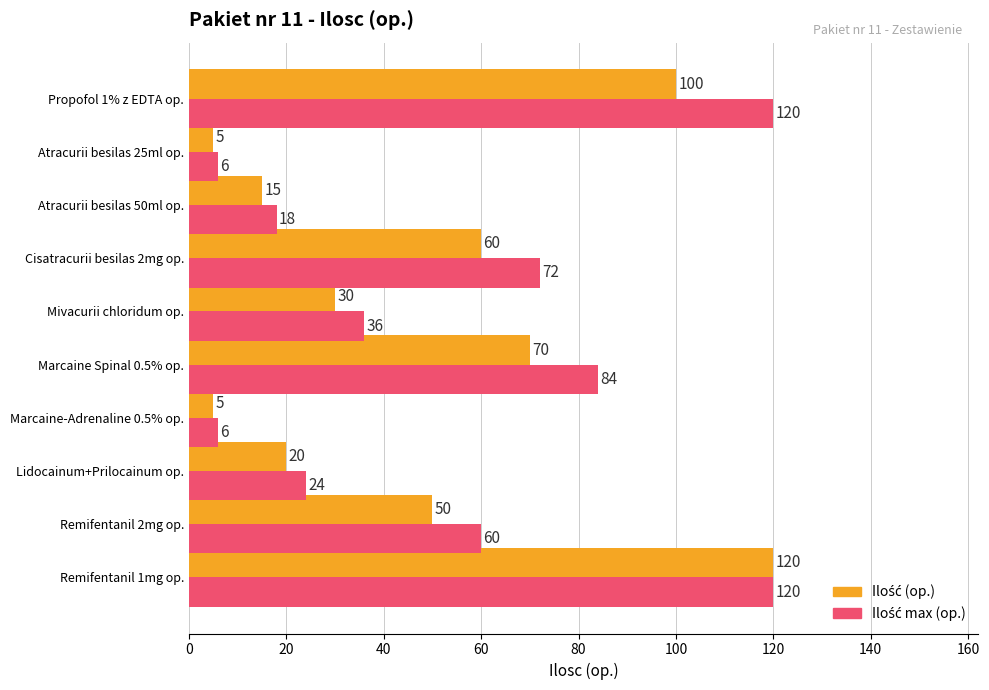

At which category is the sum across all series the highest?

Remifentanil 1mg op.